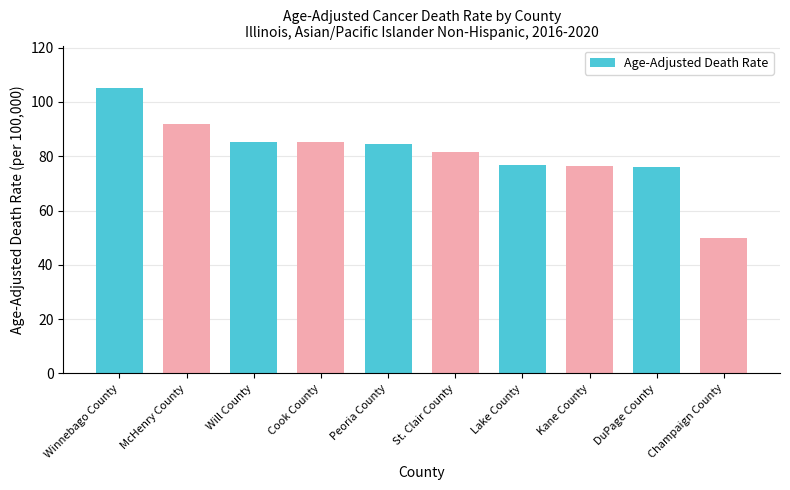

What value does the data have at St. Clair County?

81.4